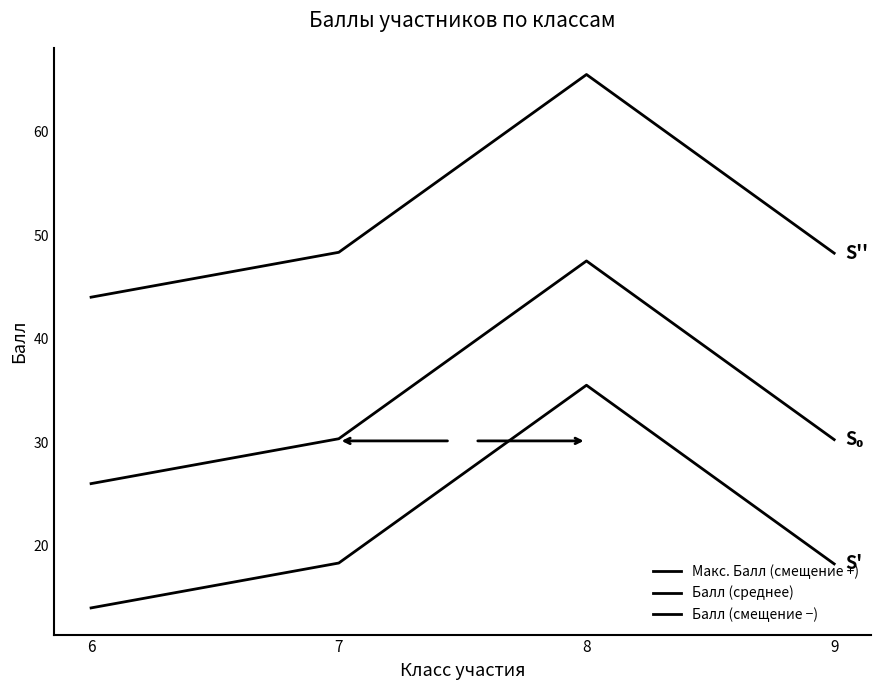

Is this an area chart (filled region under the line)?

No